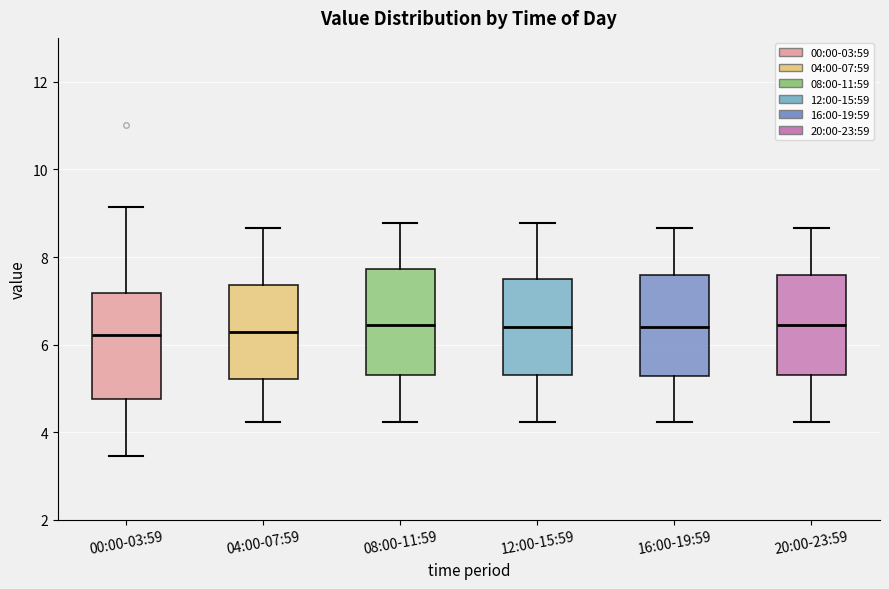

Where is the lower edge of the box for 16:00-19:59 on the y-axis? The values are not printed on the chart, so give them approximately, as read against the axis.

5.2